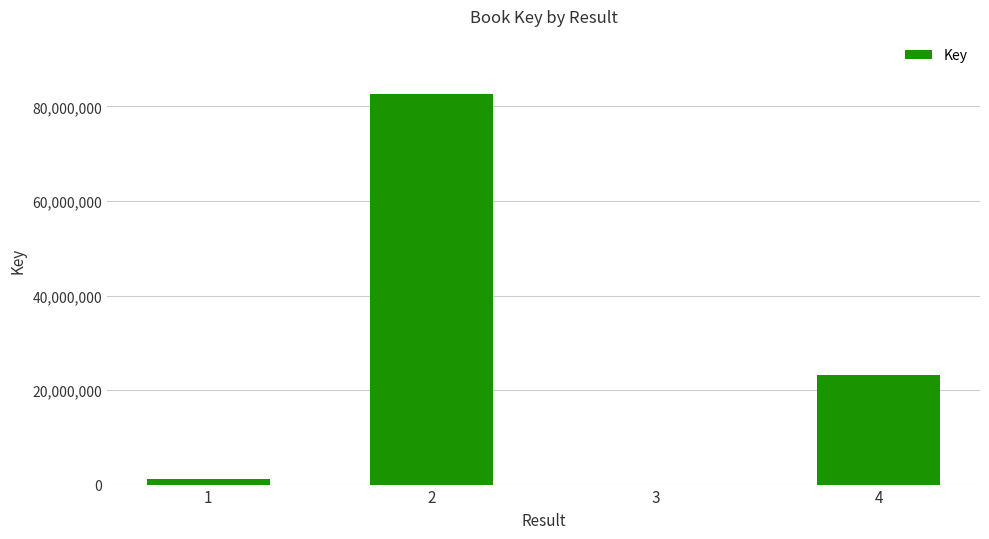

Are the bars horizontal?

No